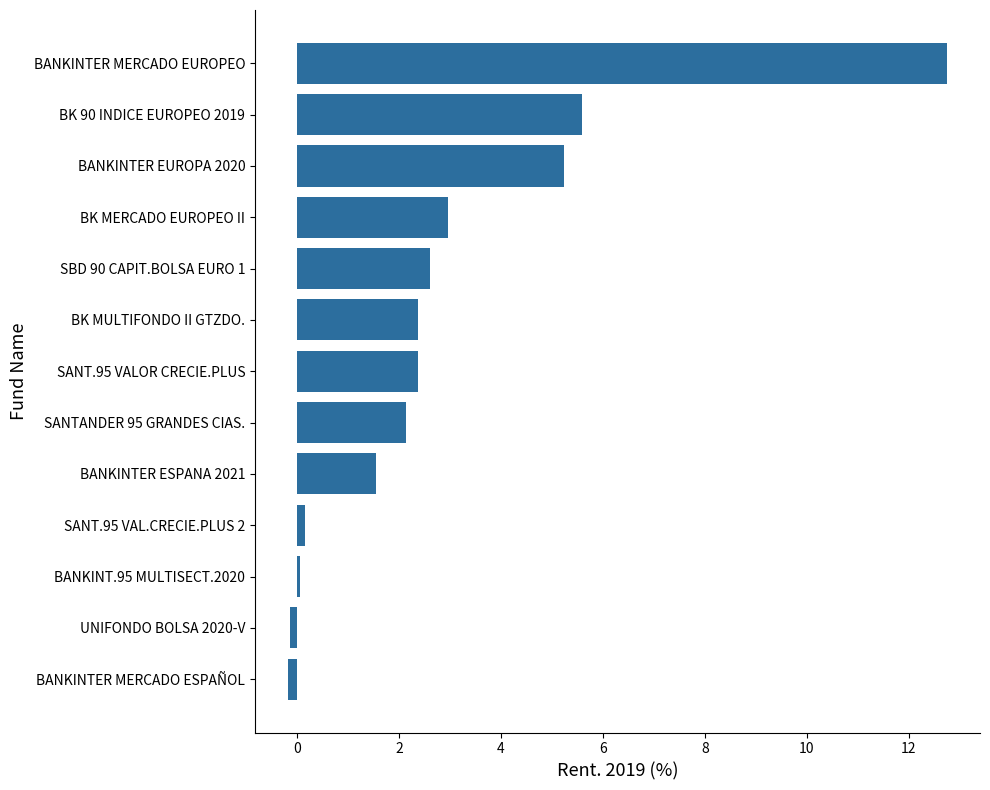

Which label corresponds to the largest value in the chart?

BANKINTER MERCADO EUROPEO